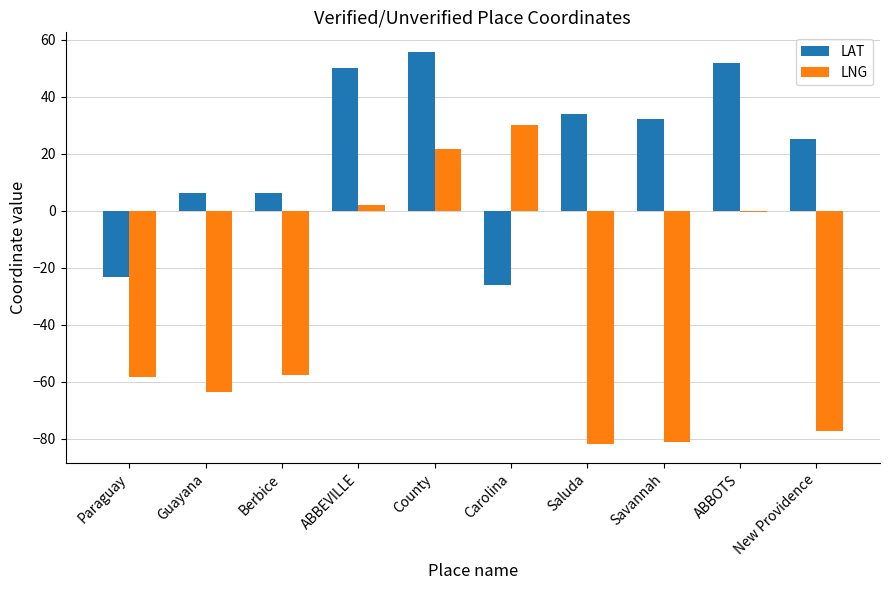

How many distinct data groups are displayed?

2